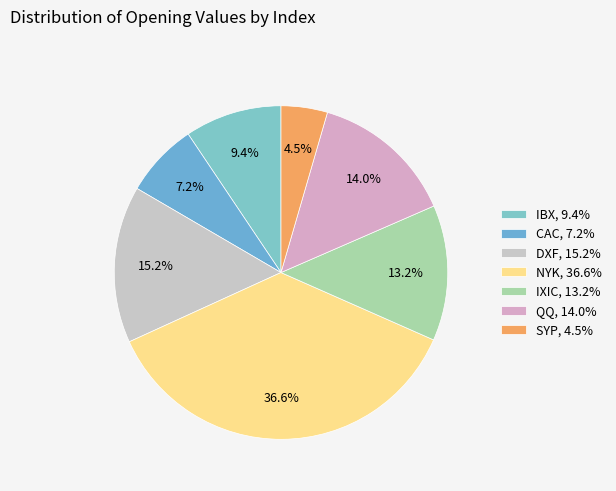

What is the largest slice in the pie chart?

NYK